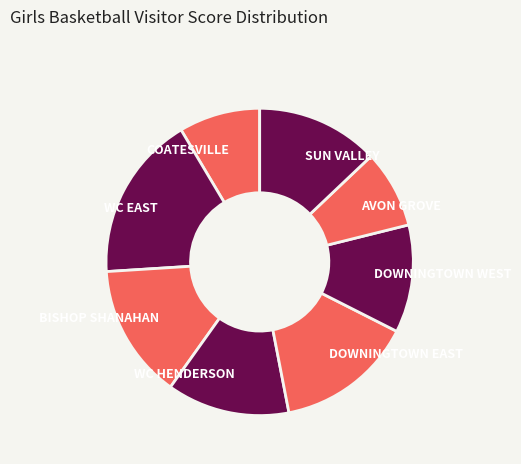

The COATESVILLE slice represents 1% of the pie. True or false?

False